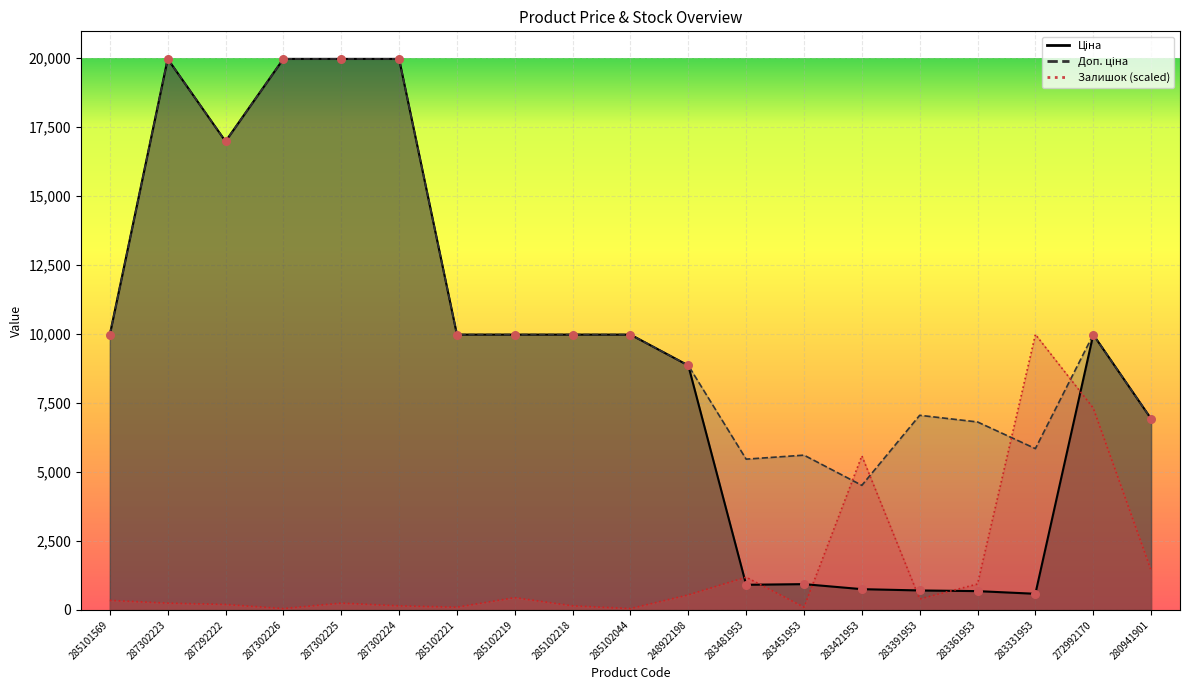

What are all the series names shown in the legend?

Ціна, Доп. ціна, Залишок